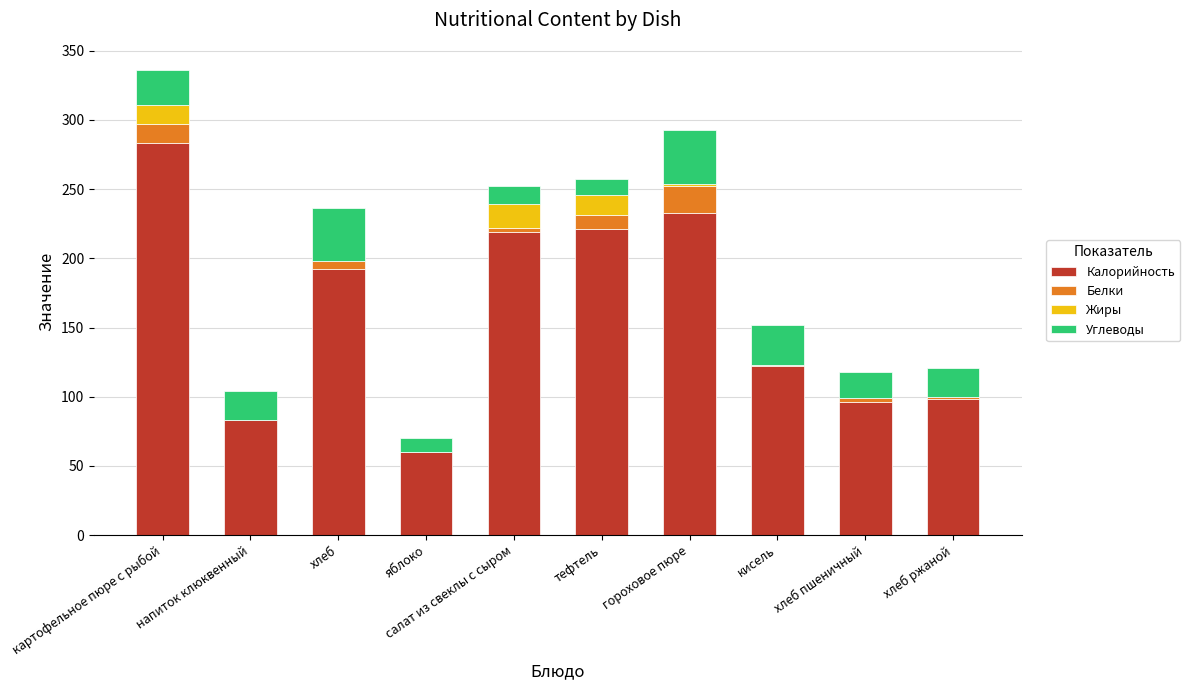

At which category is the sum across all series the highest?

картофельное пюре с рыбой